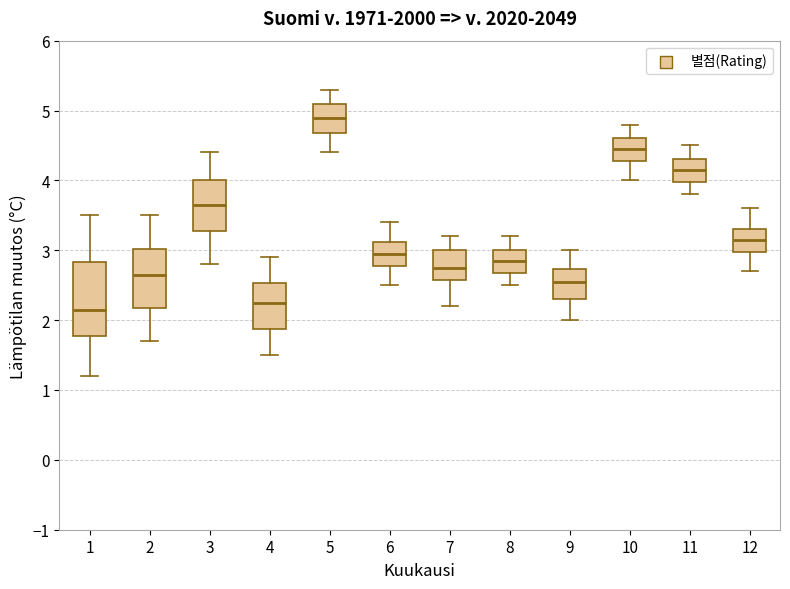

Comparing the boxes themselves (not the whiskers), which one is the tallest?

1